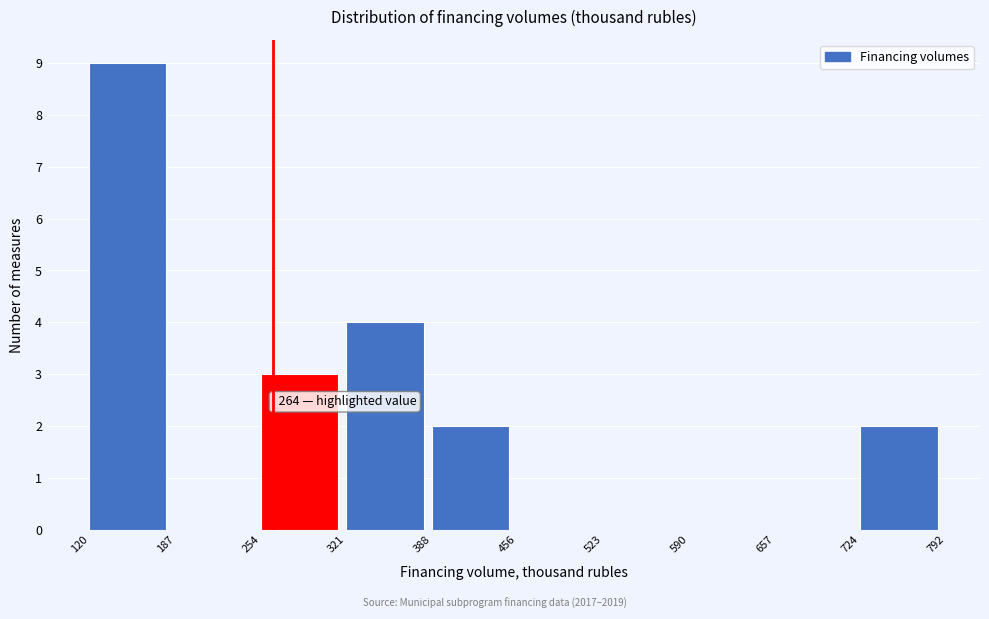

Over which range of the x-axis is the bar tallest?

120 to 187